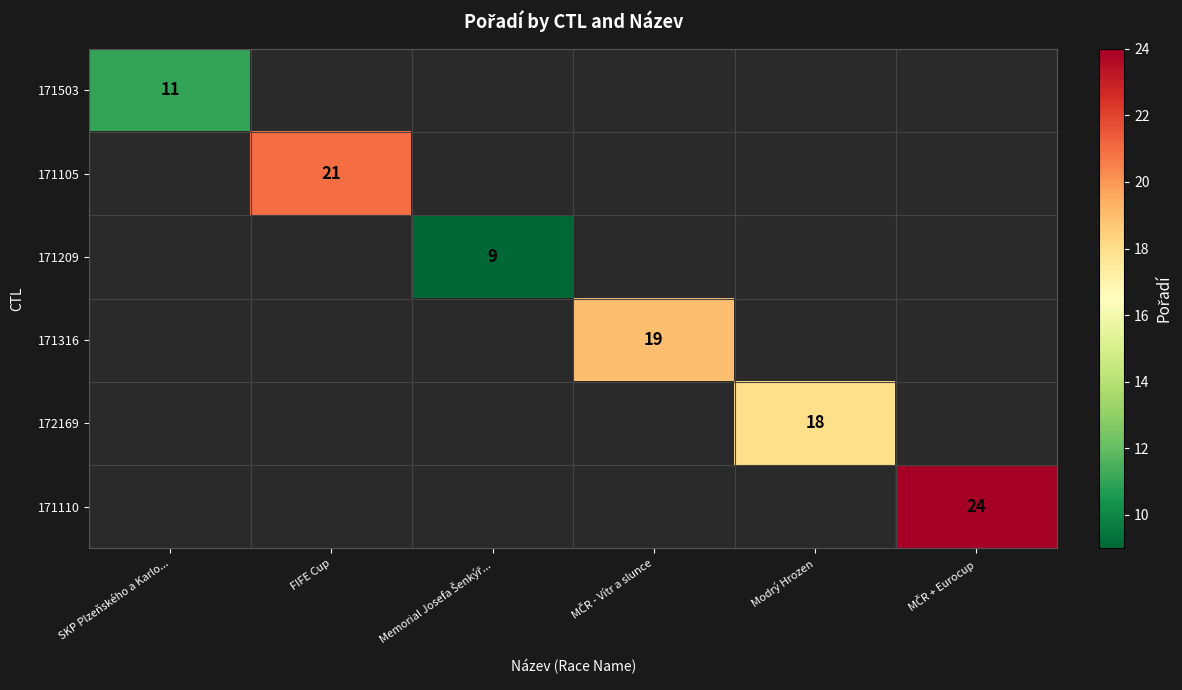

True or false: 172169 has a value of 18 at Modrý Hrozen.

True